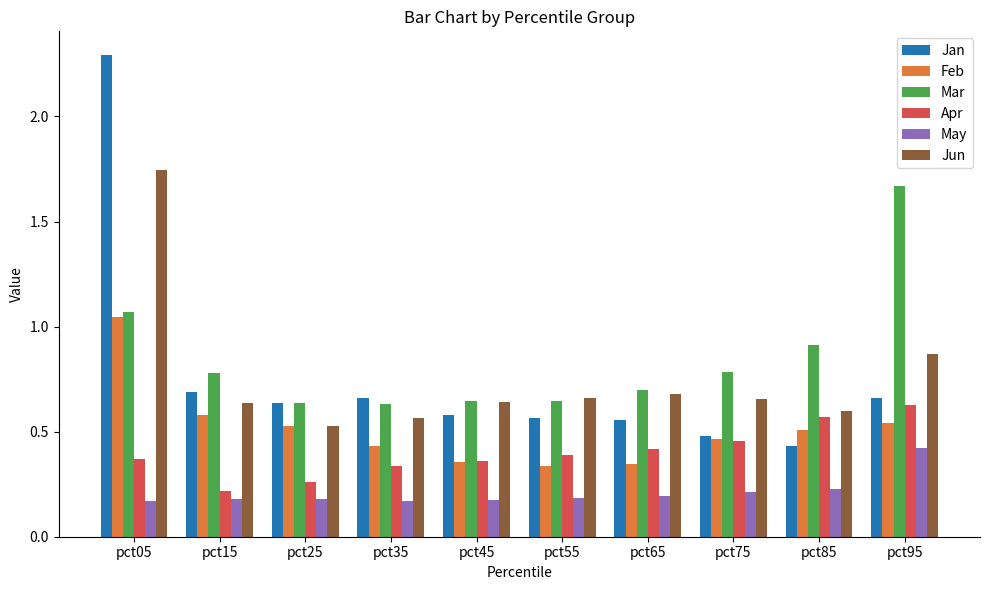

At which label does Jun reach its minimum?

pct25